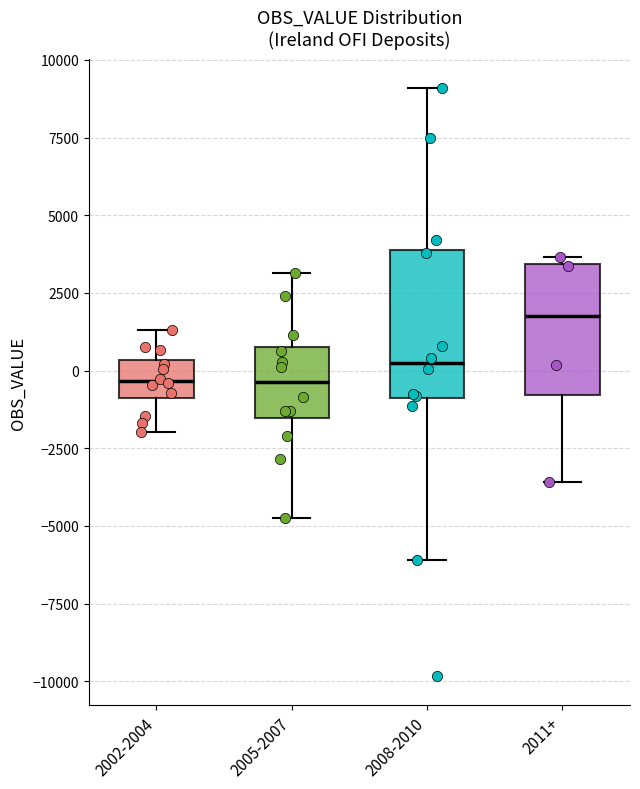

Reading left to right, transcribe this box plot: for each box, give where its median line is, the range the box spans, and where its two whiskers end, as read against the y-axis. The values are not printed on the chart, so give them approximately, as read against the axis.

2002-2004: median -500, box -1000 to 500, whiskers -2000 to 1500
2005-2007: median -500, box -1500 to 1000, whiskers -4500 to 3000
2008-2010: median 0, box -1000 to 4000, whiskers -6000 to 9000
2011+: median 2000, box -1000 to 3500, whiskers -3500 to 3500 (just above the box's upper edge)